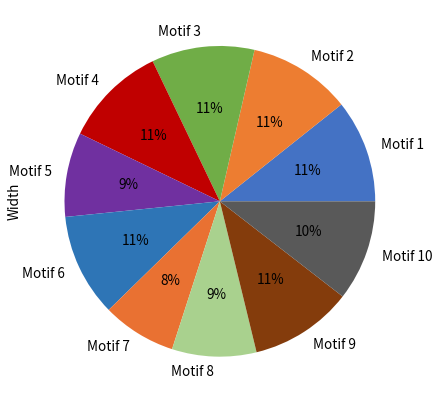

To the nearest percent, what is the difference between the largest and smallest slice percentages?

3%